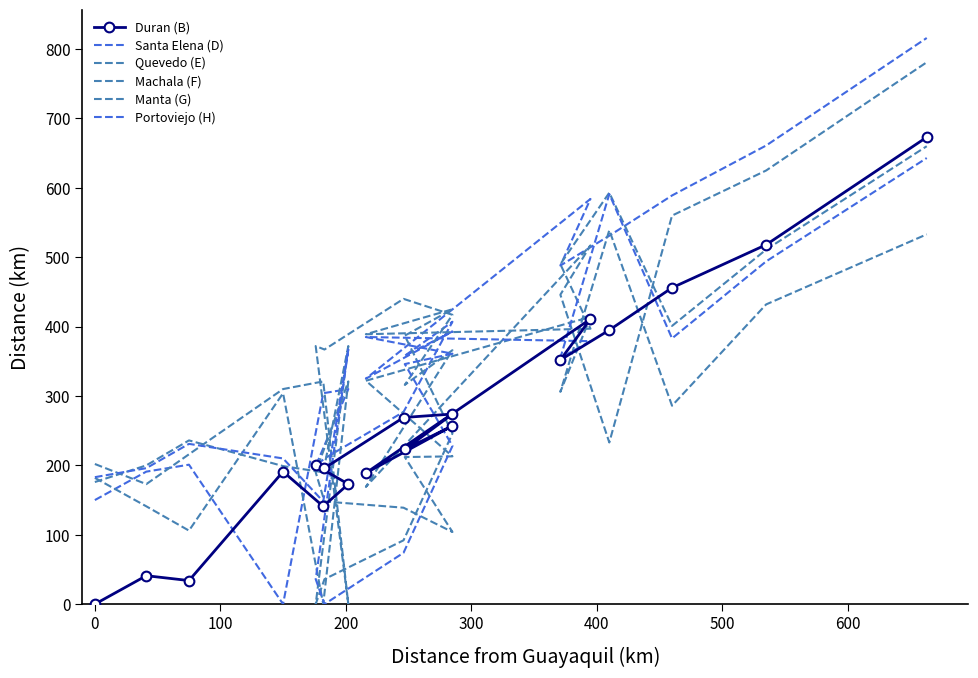

Which series ends up on top after the final intersection of Quevedo (E) and Duran (B)?

Duran (B)